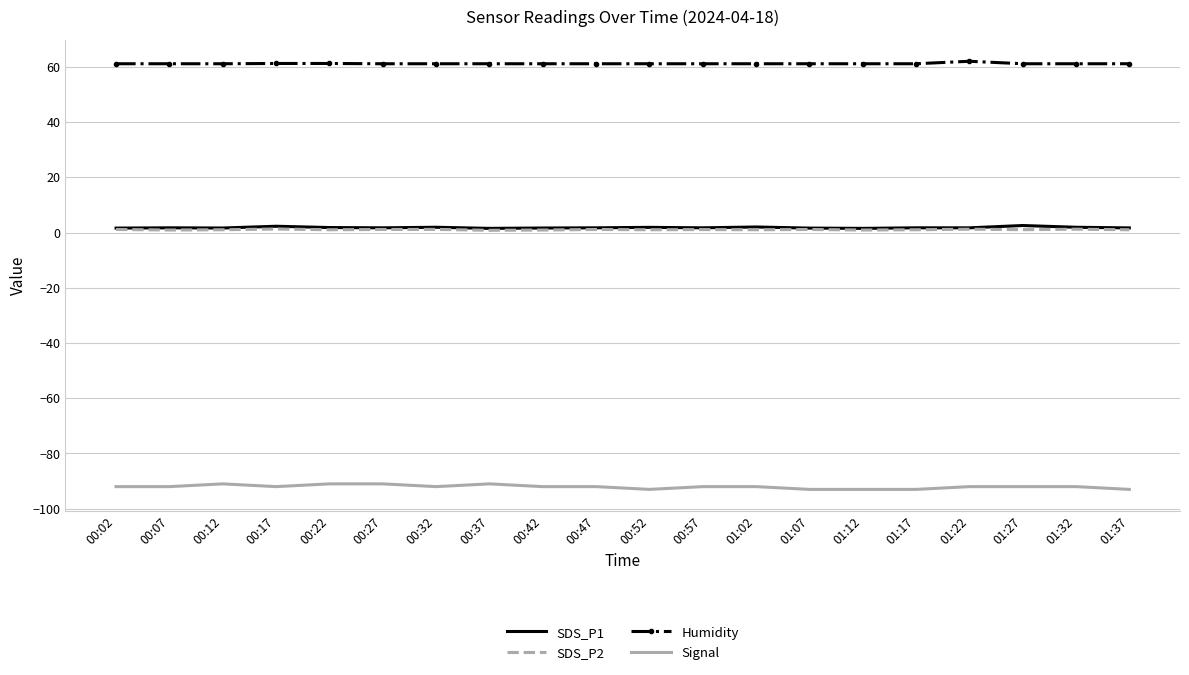

What is the smallest value displayed?

-93.0